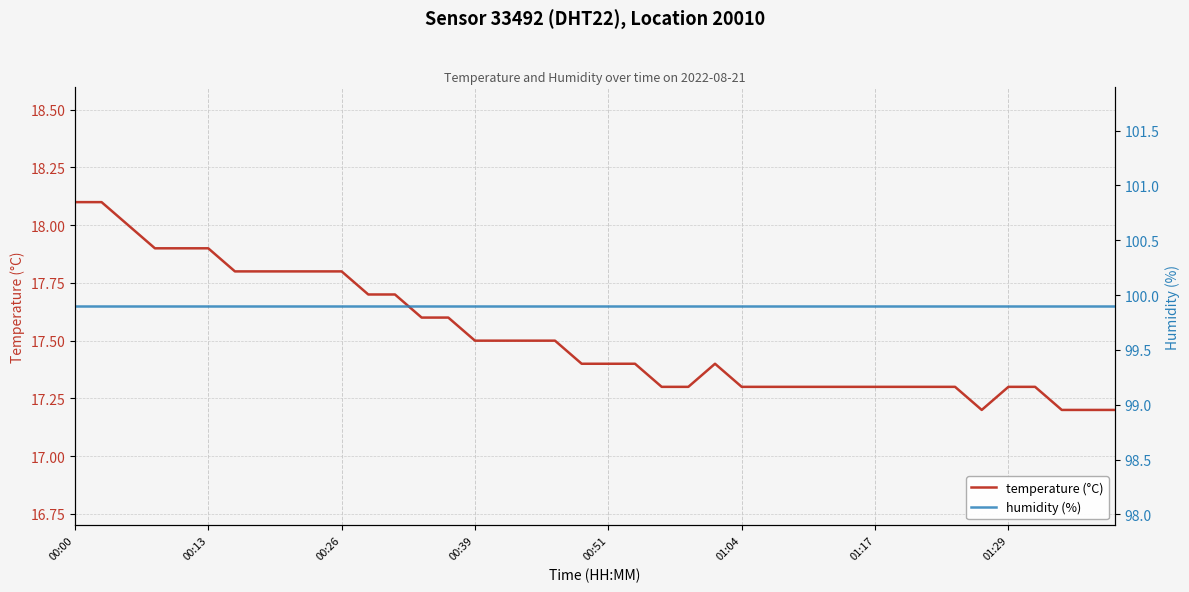

True or false: humidity (%) and temperature (°C) cross at least once.

False